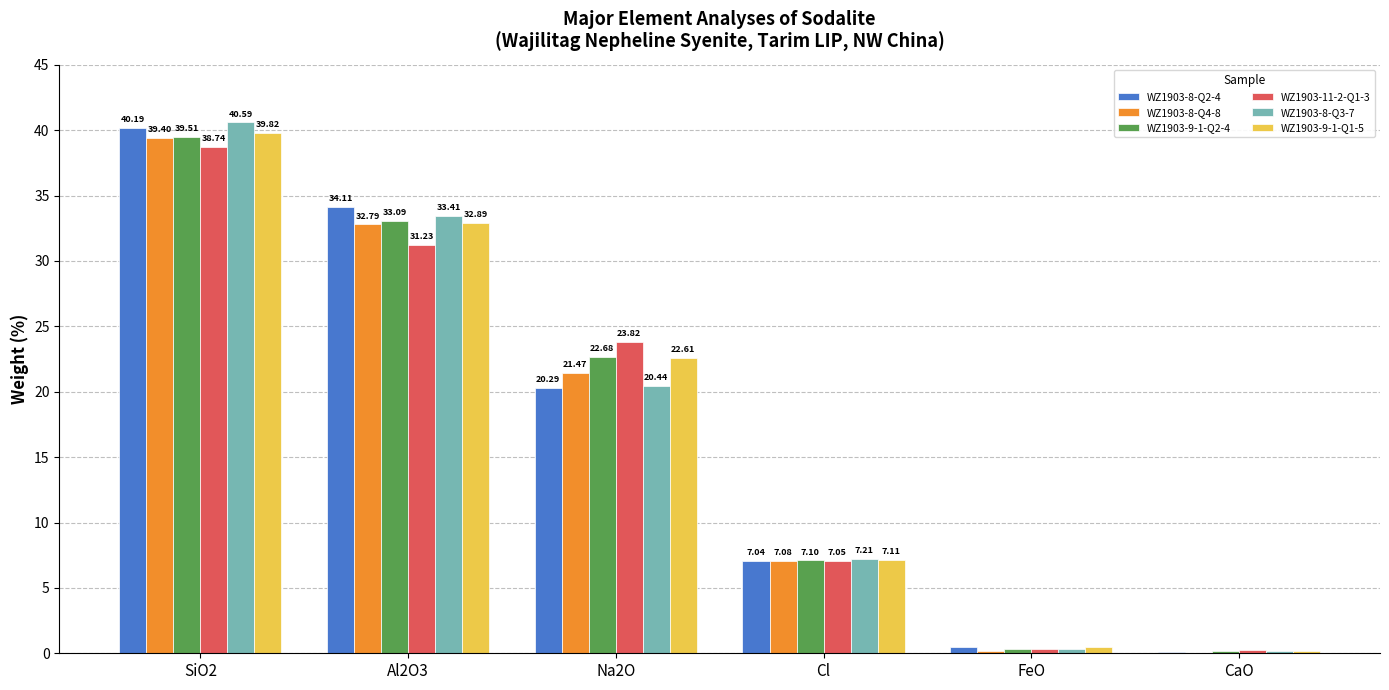

The value of WZ1903-9-1-Q1-5 at Al2O3 is 32.9. True or false?

True